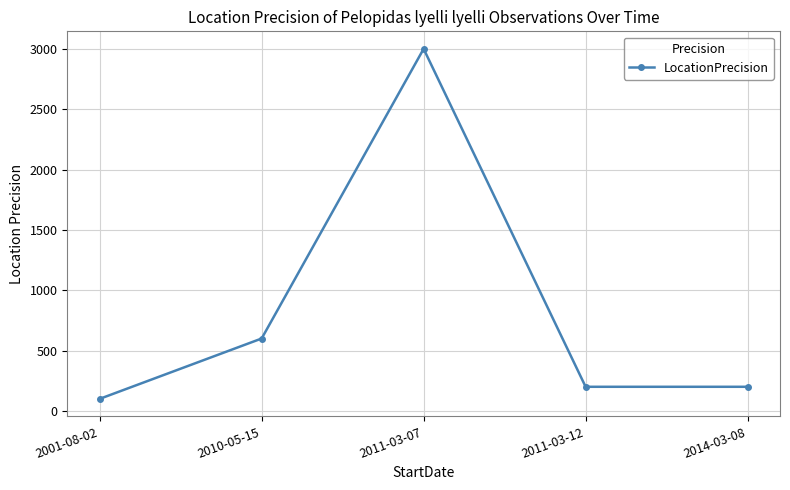

What is the label of the 4th point from the left?

2011-03-12